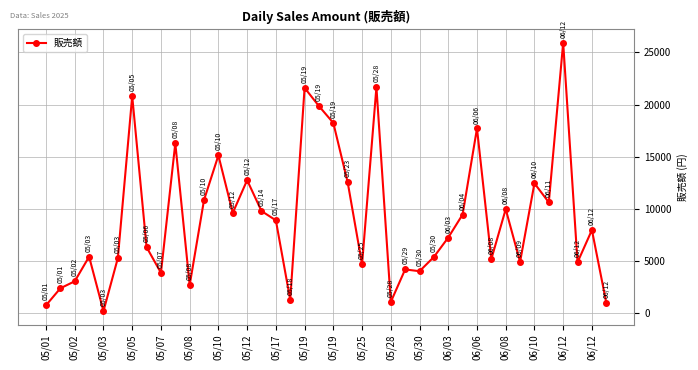

What is the maximum value shown in the chart?

25931